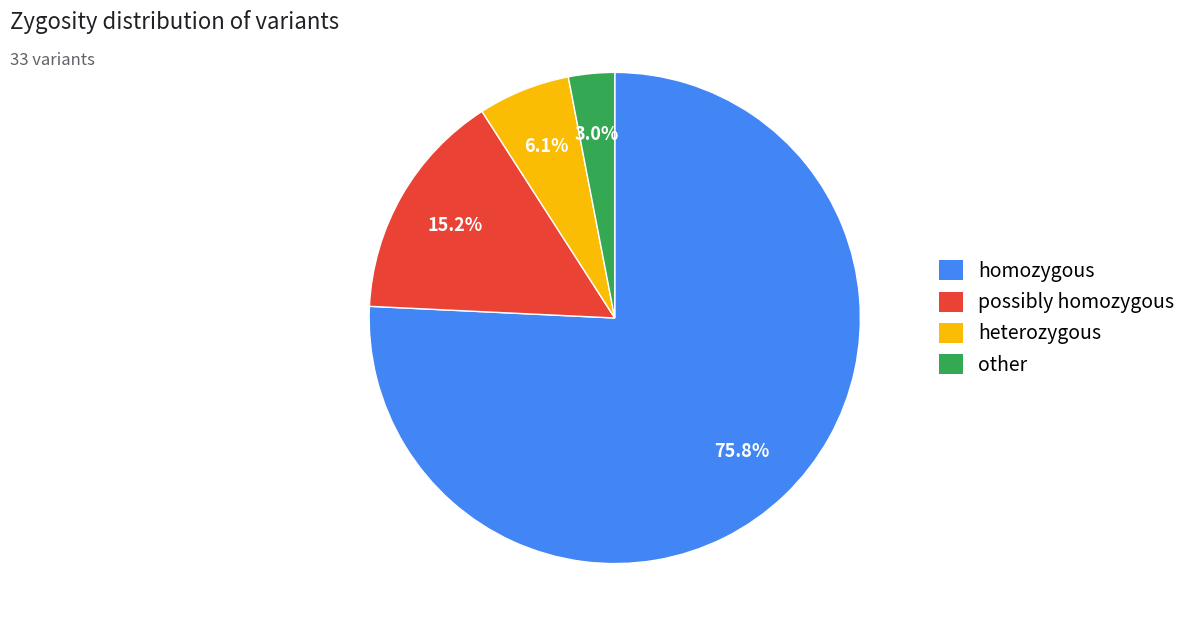

Count the number of slices in the pie.

4